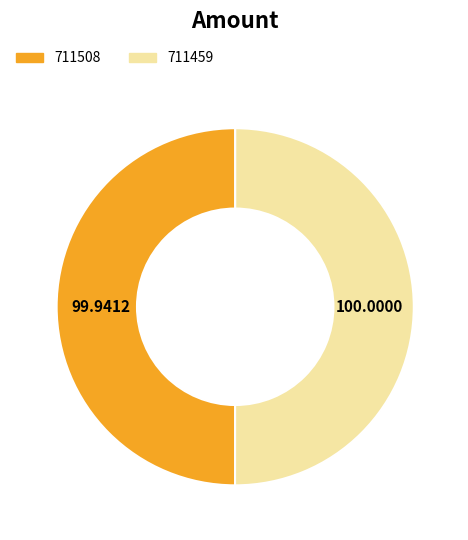

What is the ratio of the value at 711508 to the value at 711459?

1.0